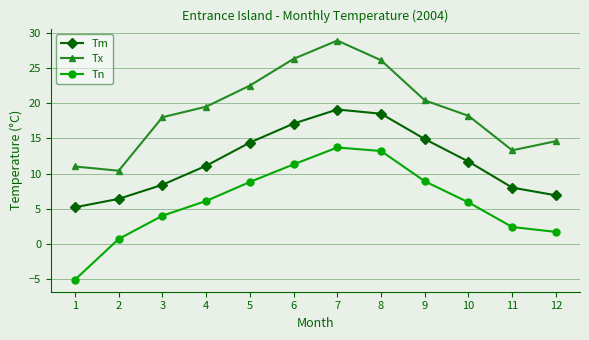

What are all the series names shown in the legend?

Tm, Tx, Tn